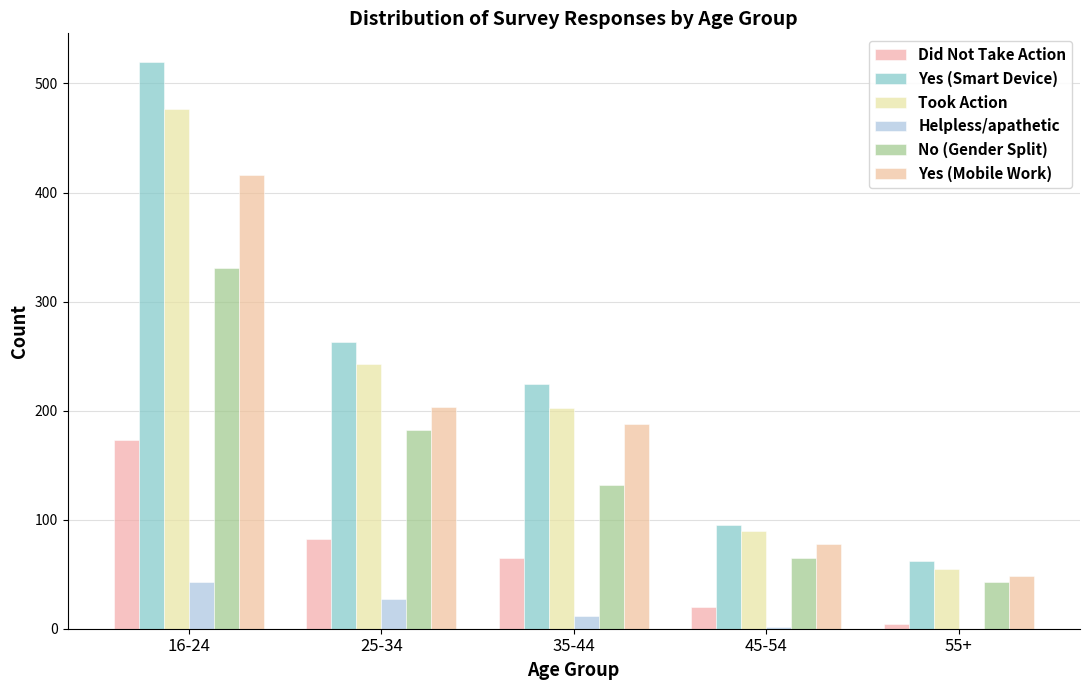

What is the difference between the maximum and minimum values in the Did Not Take Action series?

169